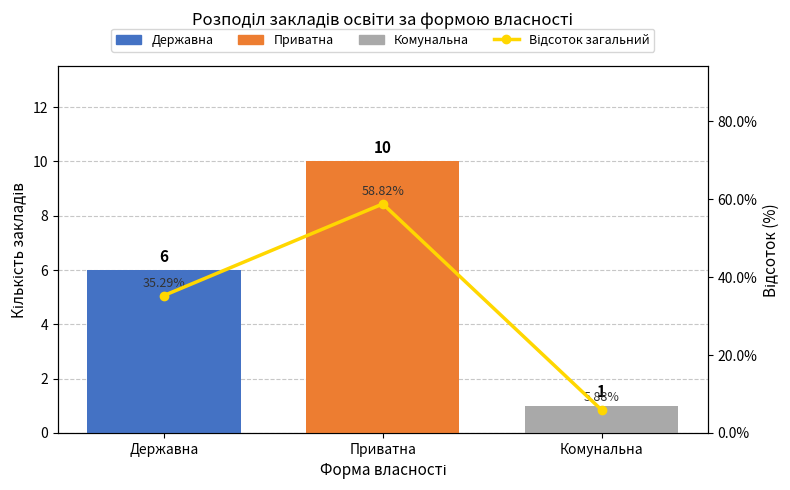

What is the sum of all values?

100.0